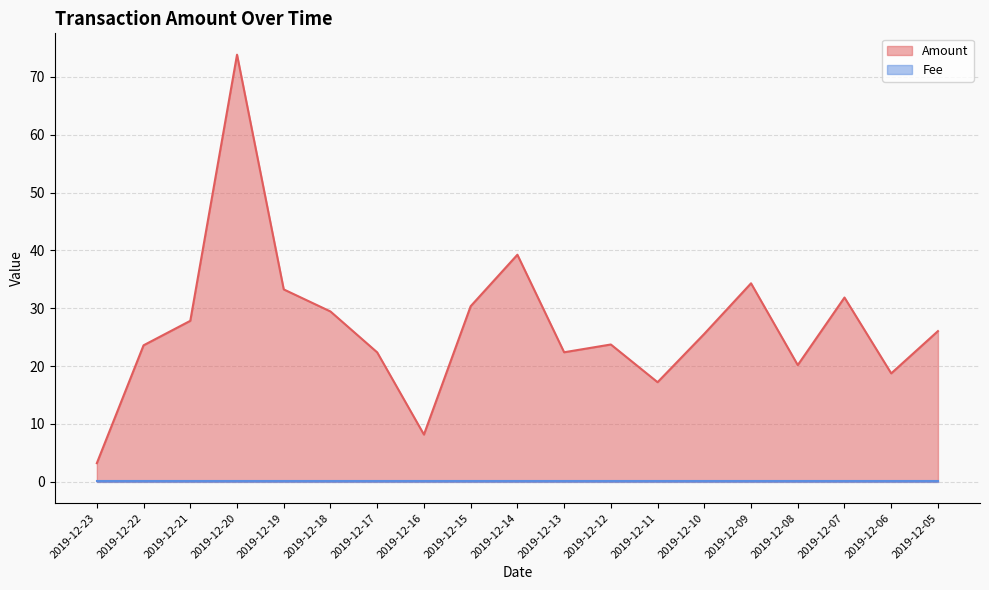

At which category does the data reach its first local valley?

2019-12-16